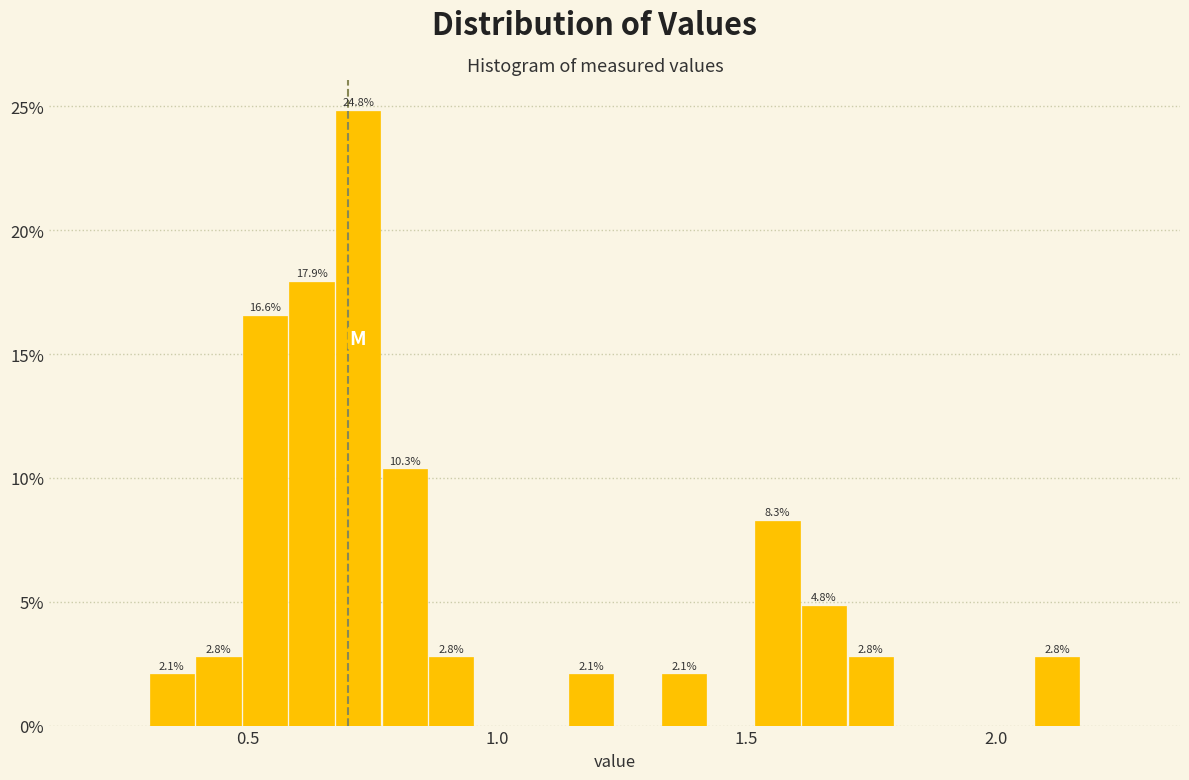

Around what value on the x-axis is the tallest bar? Give the approximate position of its centre, as read against the axis.

0.70